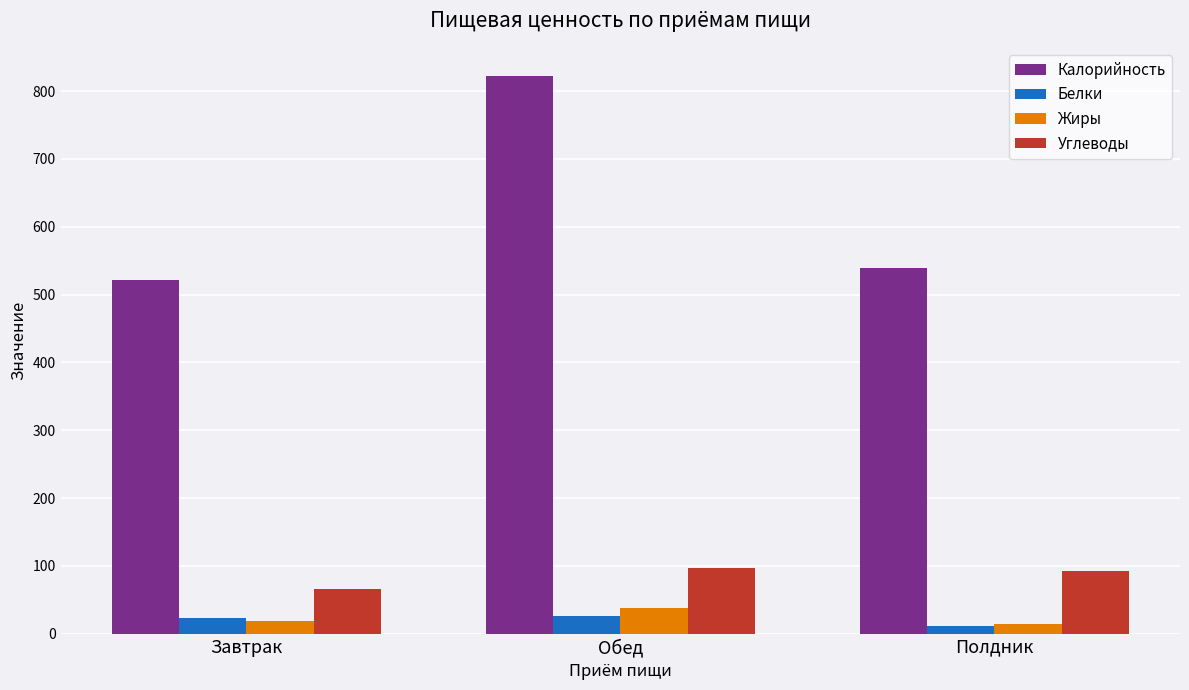

What is the maximum value for Калорийность?

822.8